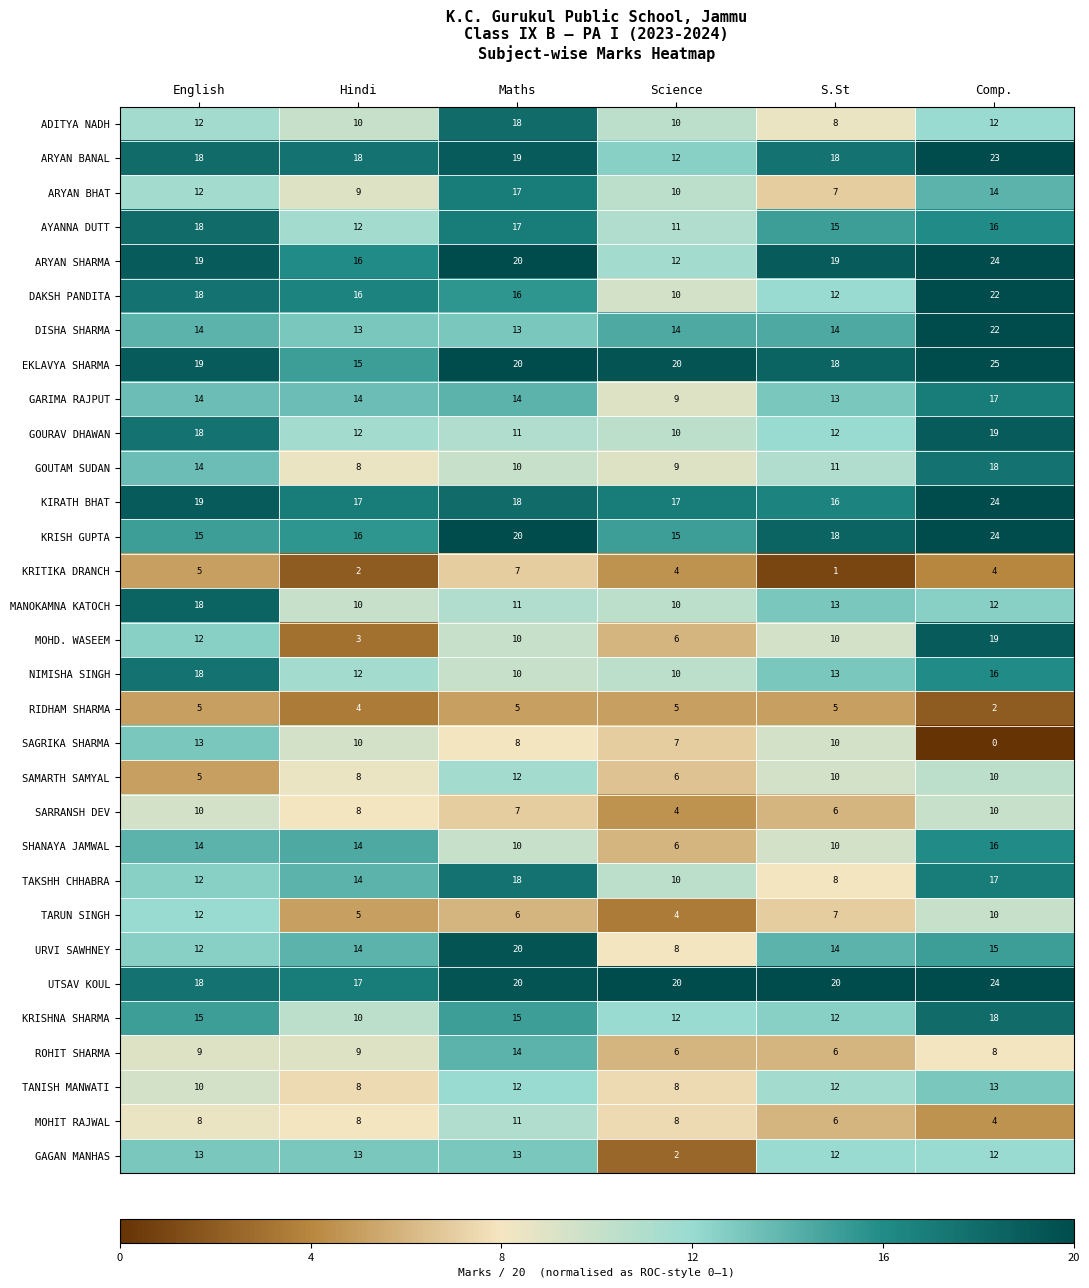

Which series changed the most between Hindi and Comp.?

MOHD. WASEEM